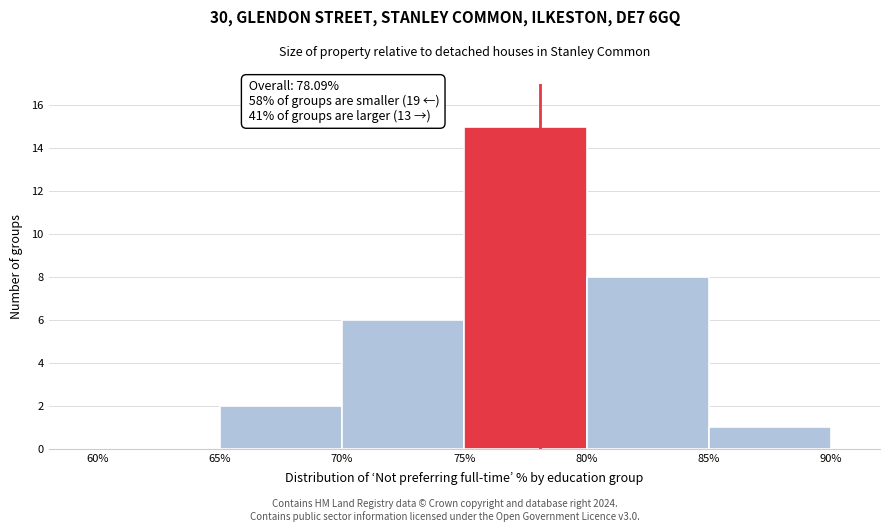

Over which range of the x-axis is the bar tallest?

75% to 80%